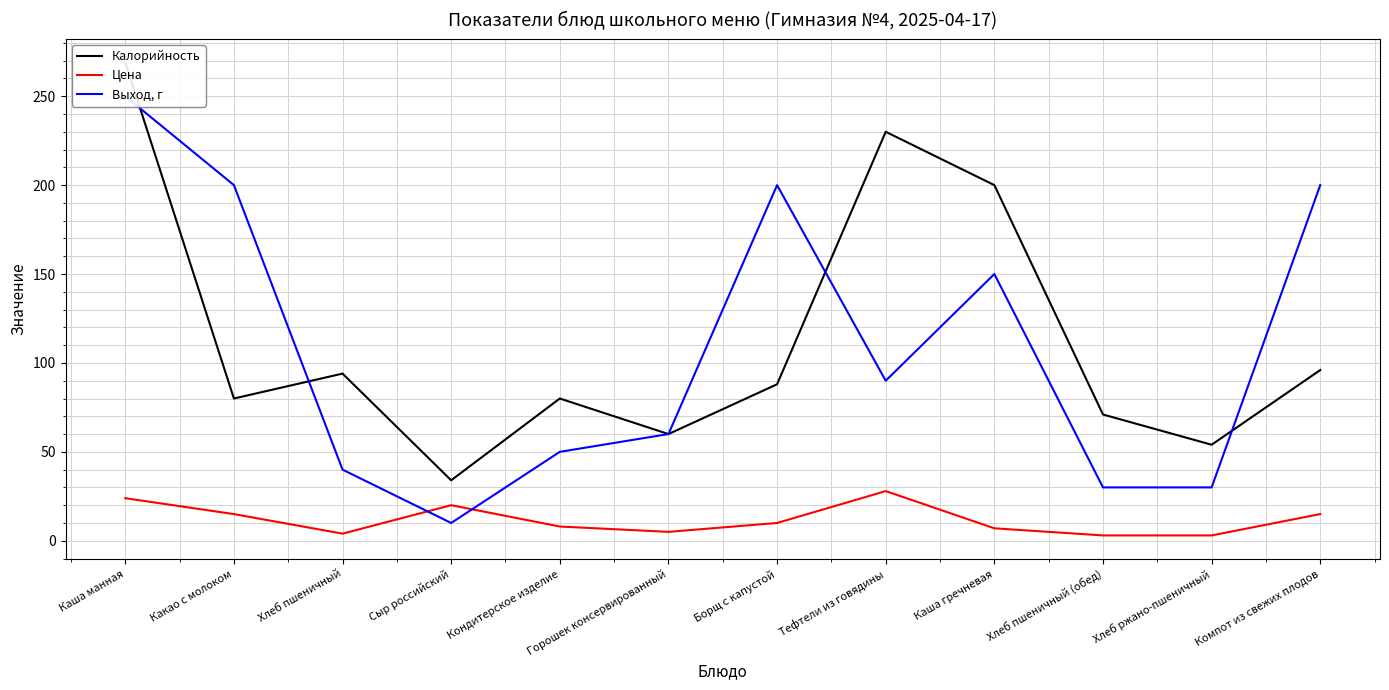

Which series has the largest total across all categories?

Калорийность